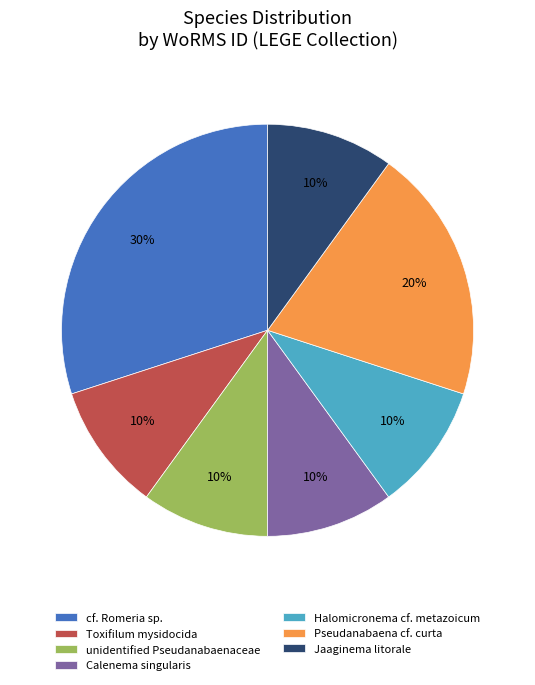

To the nearest percent, what is the combined percentage of Toxifilum mysidocida and Jaaginema litorale?

20%